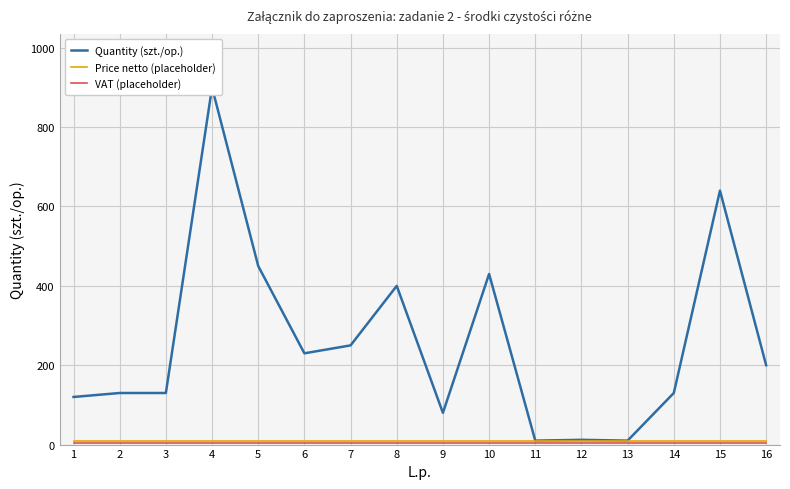

True or false: VAT (placeholder) and Quantity (szt./op.) intersect in this chart.

False